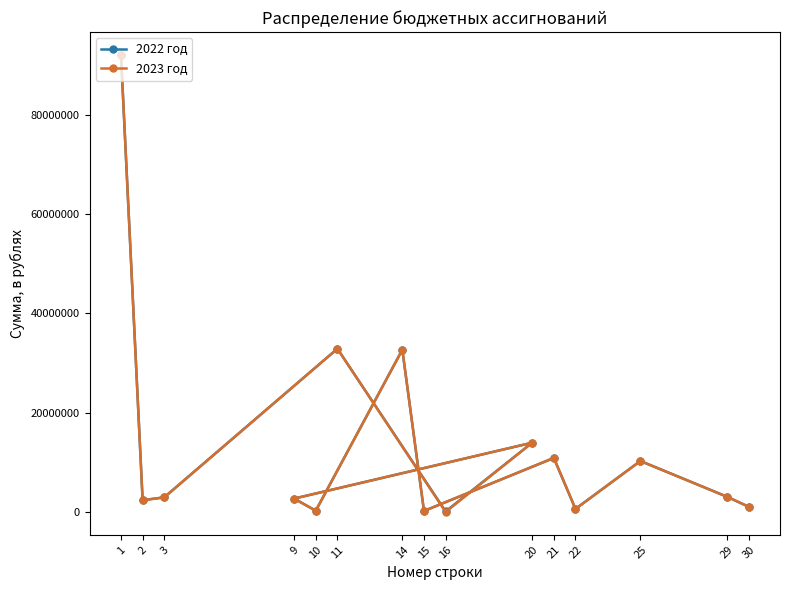

What is the label of the 2nd point from the left?

2